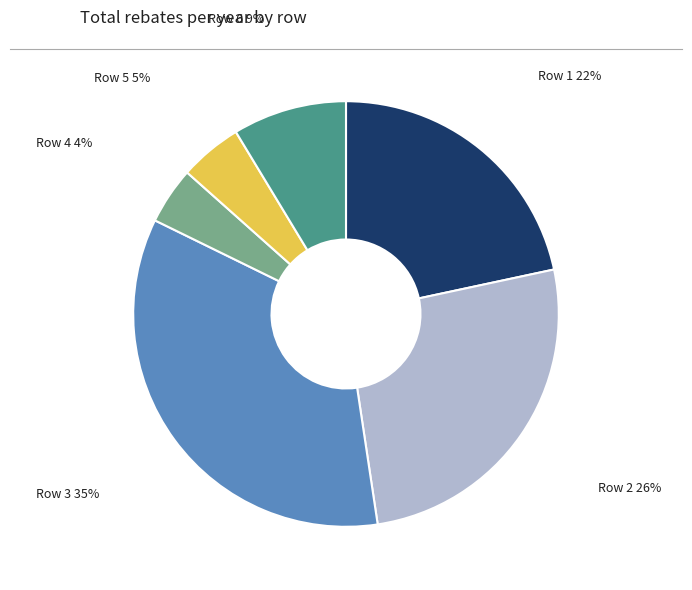

To the nearest percent, what is the difference between the Row 6 and Row 5 slice percentages?

4%